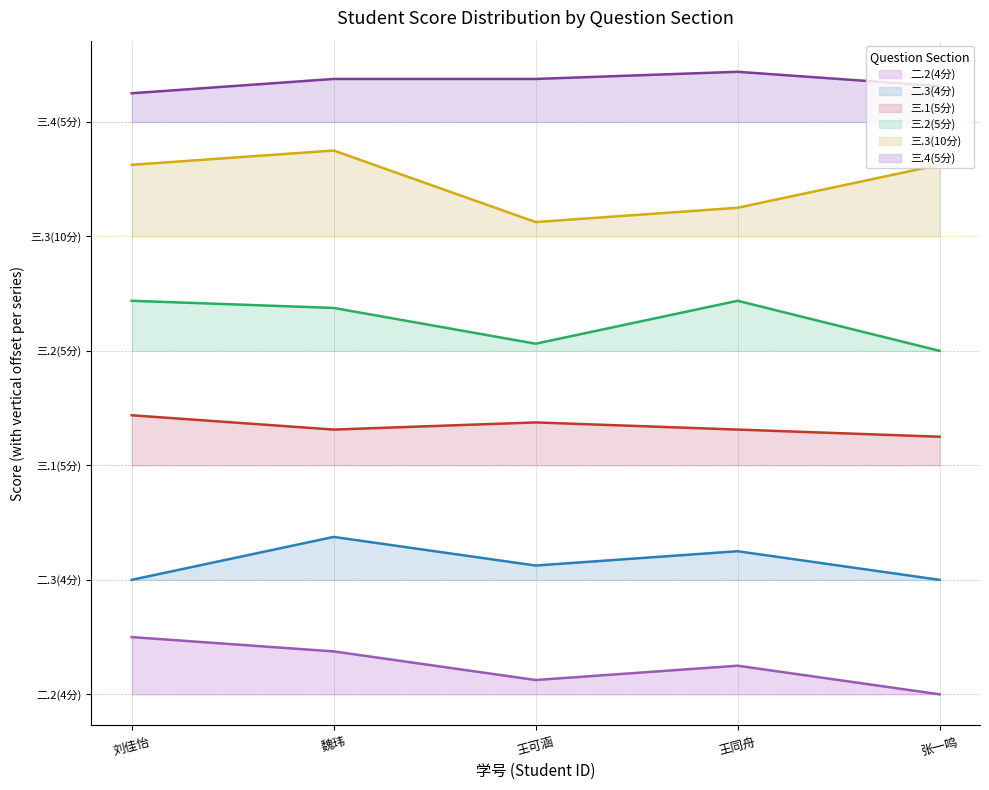

How many values in the 二.2(4分) series are below 2?

2